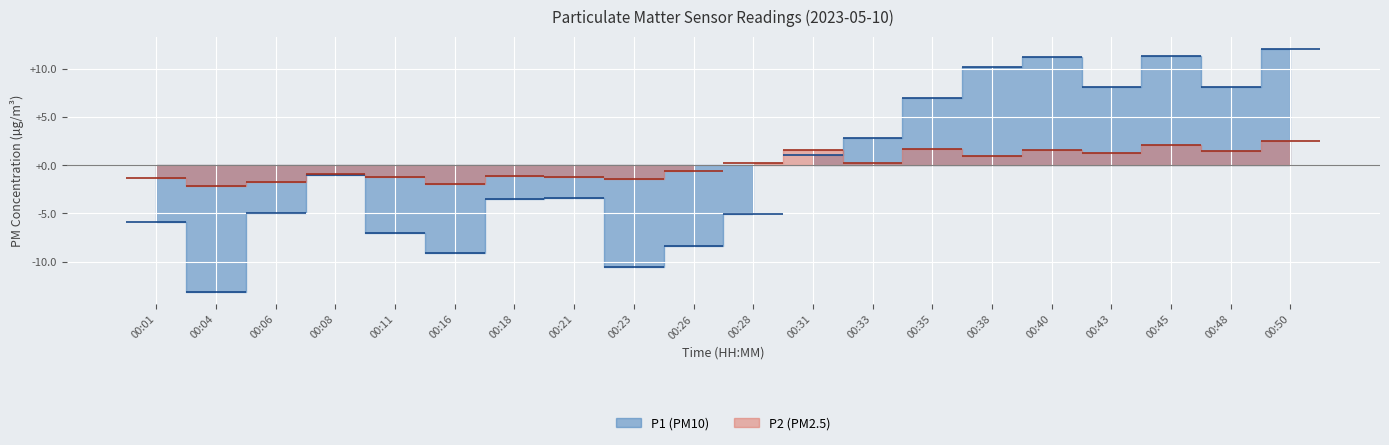

What is the difference between the P1 values at 00:26 and 00:45?

19.7